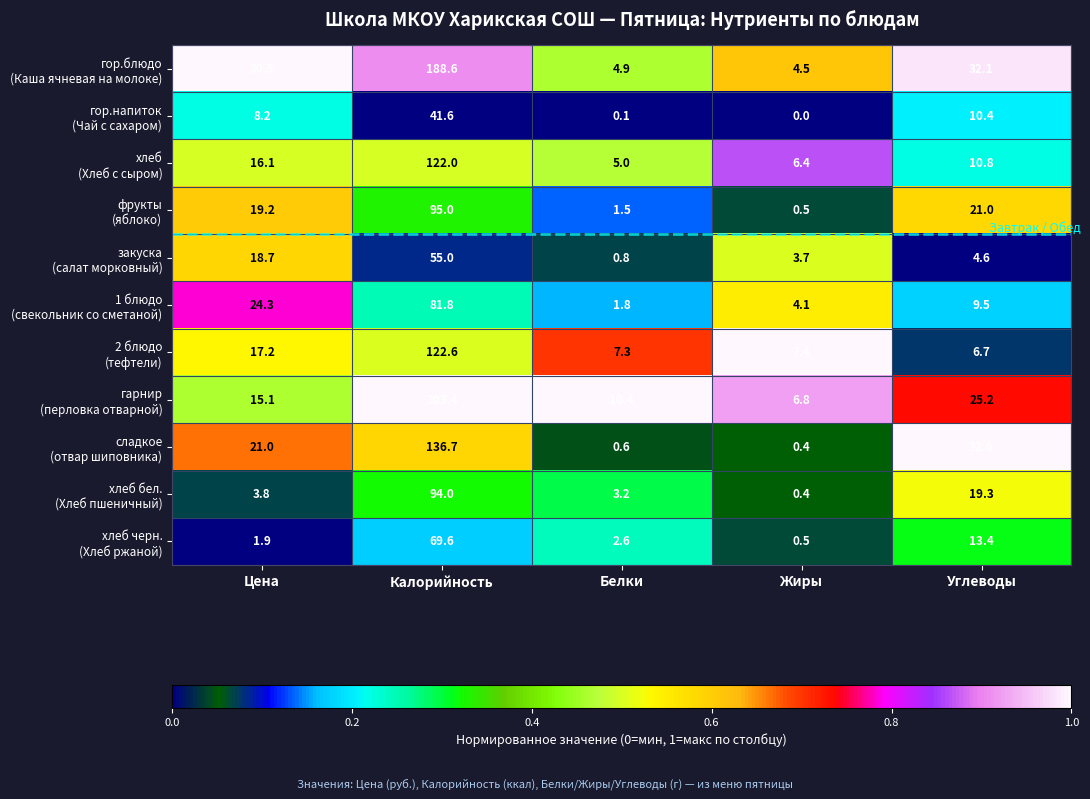

What is the spread (max minus min) of values at Цена?

28.6